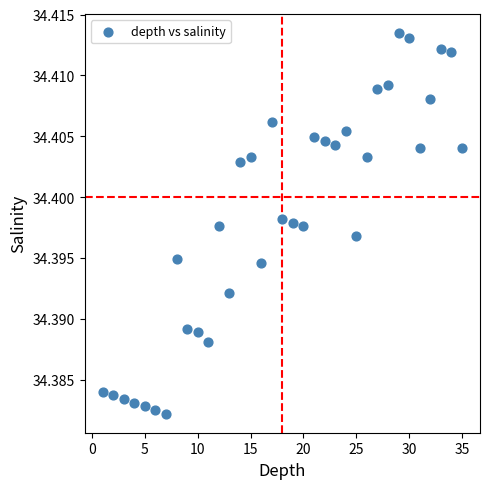

What is the range of X values (max minus min)?

34.0